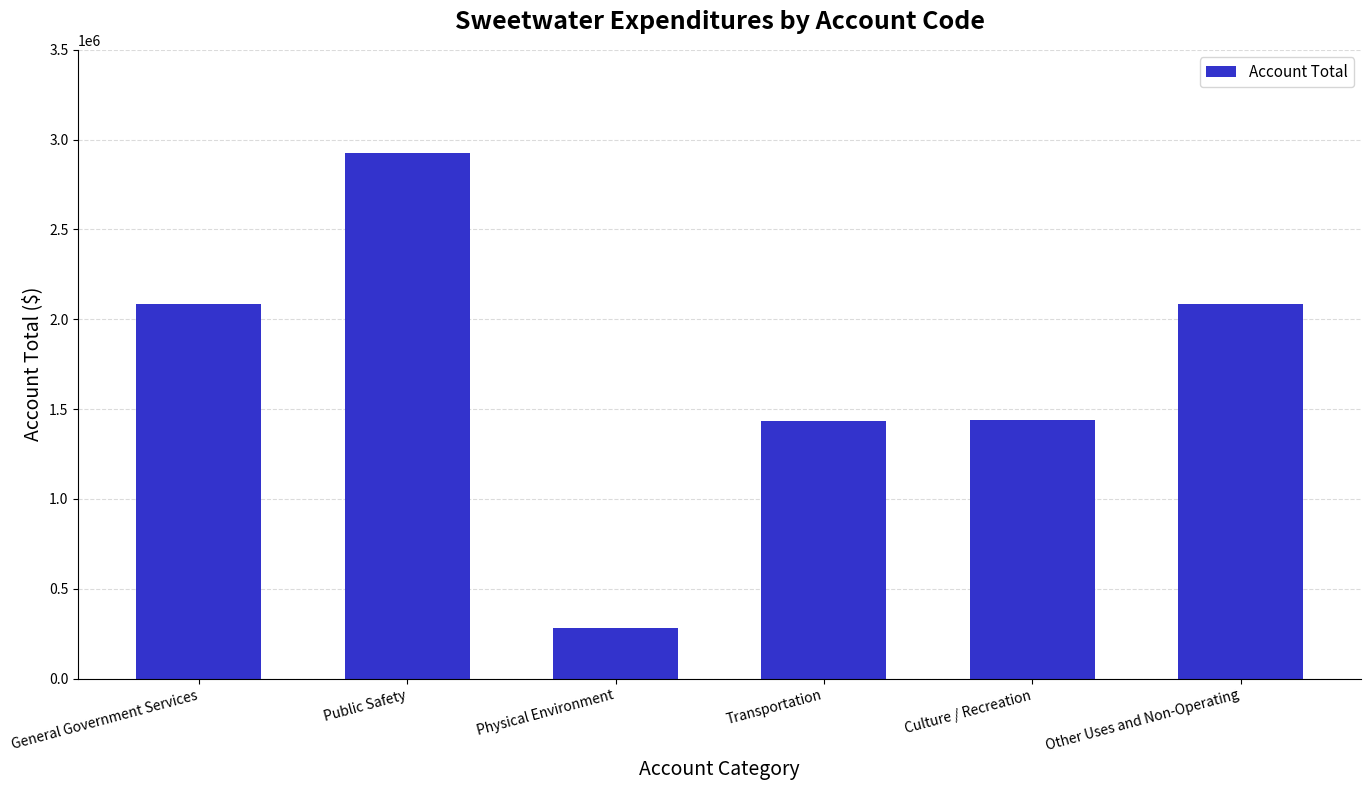

Which label corresponds to the largest value in the chart?

Public Safety